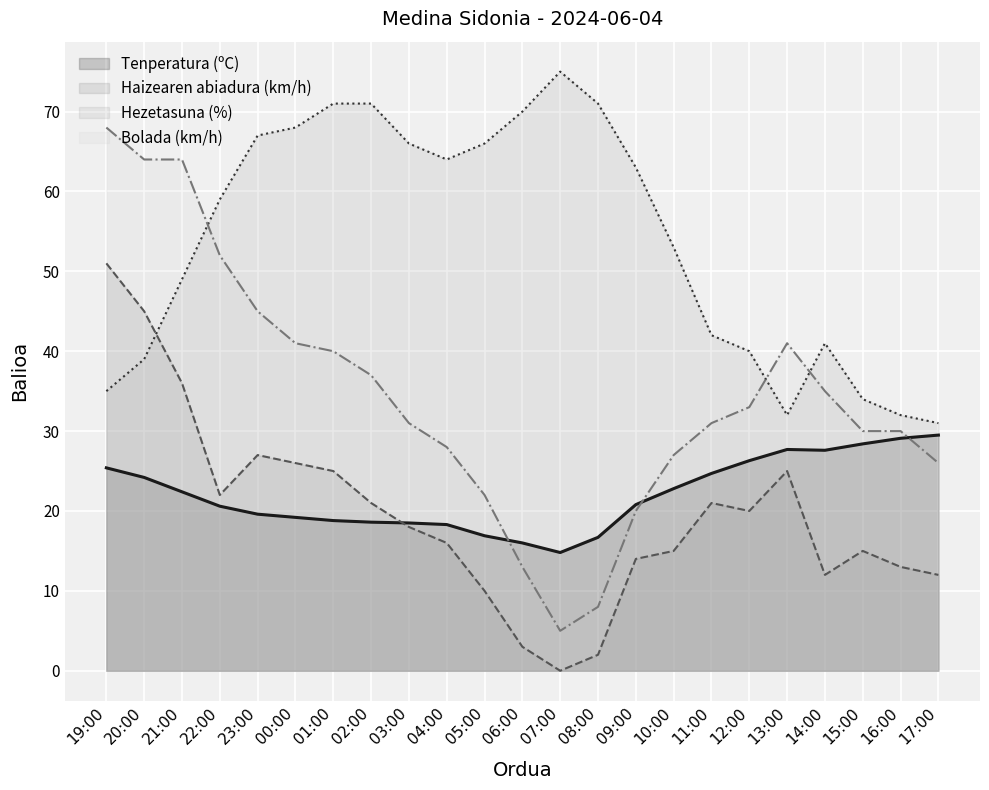

Reading right to left, extract all data points from this chart.

Tenperatura (ºC): 29.5	29.1	28.4	27.6	27.7	26.3	24.7	22.8	20.8	16.7	14.8	16.0	16.9	18.3	18.5	18.6	18.8	19.2	19.6	20.6	22.4	24.2	25.4
Haizearen abiadura (km/h): 12.0	13.0	15.0	12.0	25.0	20.0	21.0	15.0	14.0	2.0	0.0	3.0	10.0	16.0	18.0	21.0	25.0	26.0	27.0	22.0	36.0	45.0	51.0
Hezetasuna (%): 31.0	32.0	34.0	41.0	32.0	40.0	42.0	53.0	63.0	71.0	75.0	70.0	66.0	64.0	66.0	71.0	71.0	68.0	67.0	59.0	49.0	39.0	35.0
Bolada (km/h): 26.0	30.0	30.0	35.0	41.0	33.0	31.0	27.0	20.0	8.0	5.0	13.0	22.0	28.0	31.0	37.0	40.0	41.0	45.0	52.0	64.0	64.0	68.0